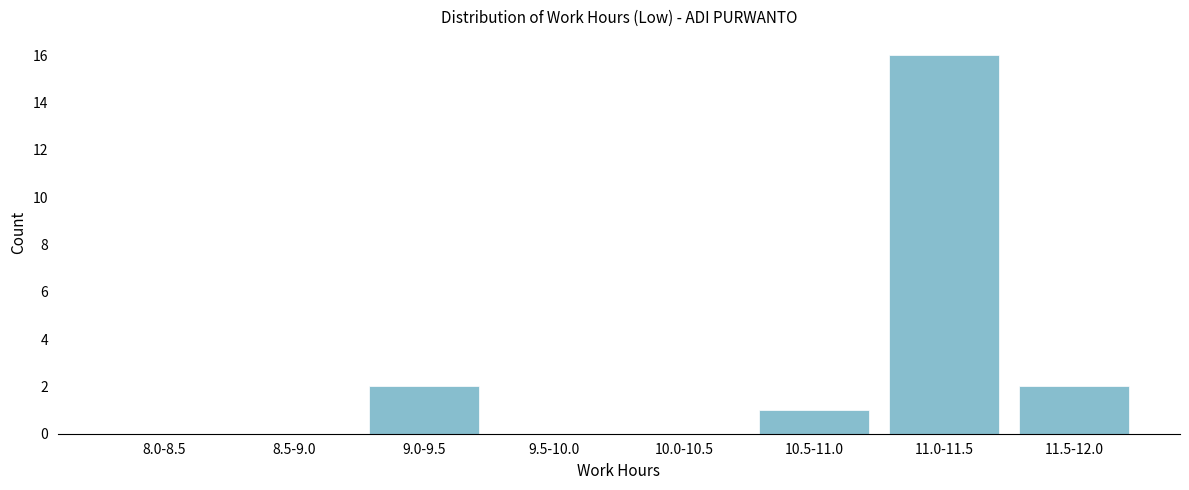

Reading left to right, list all the values displayed in this chart.

8.0-8.5=0	8.5-9.0=0	9.0-9.5=2	9.5-10.0=0	10.0-10.5=0	10.5-11.0=1	11.0-11.5=16	11.5-12.0=2